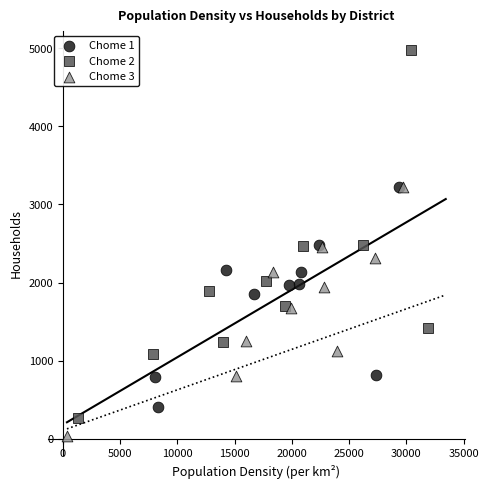

Which series has the largest Y range (max minus min)?

Chome 2